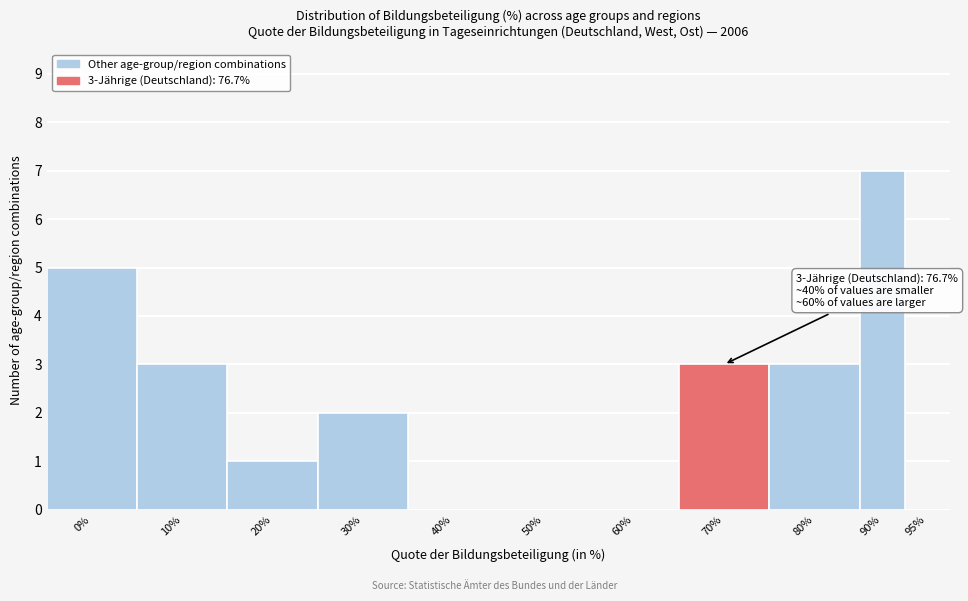

Reading left to right, what are all the values shown in this chart?

0%=5	10%=3	20%=1	30%=2	40%=0	50%=0	60%=0	70%=3	80%=3	90%=7	95%=0